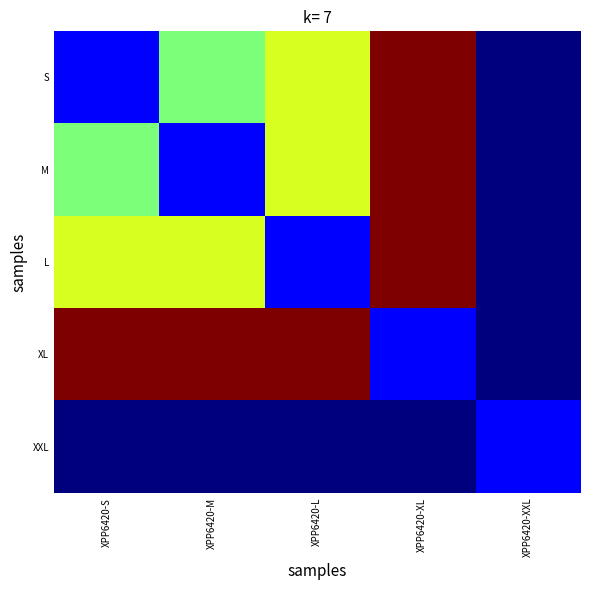

Reading left to right, transcribe all the data shown in this chart.

S: XPP6420-S=161	XPP6420-M=264	XPP6420-L=293	XPP6420-XL=395	XPP6420-XXL=132
M: XPP6420-S=264	XPP6420-M=161	XPP6420-L=293	XPP6420-XL=395	XPP6420-XXL=132
L: XPP6420-S=293	XPP6420-M=293	XPP6420-L=161	XPP6420-XL=395	XPP6420-XXL=132
XL: XPP6420-S=395	XPP6420-M=395	XPP6420-L=395	XPP6420-XL=161	XPP6420-XXL=132
XXL: XPP6420-S=132	XPP6420-M=132	XPP6420-L=132	XPP6420-XL=132	XPP6420-XXL=161